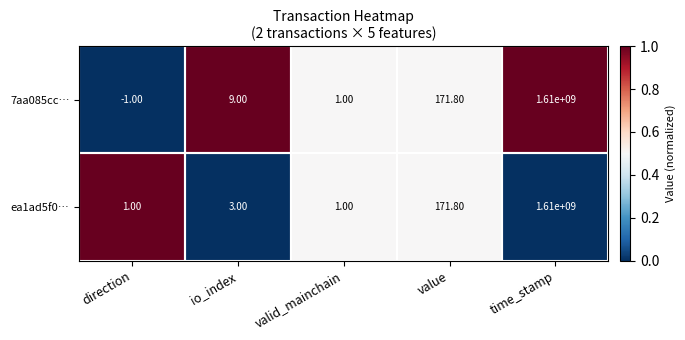

How many data points in 7aa085cc… are less than 9?

2